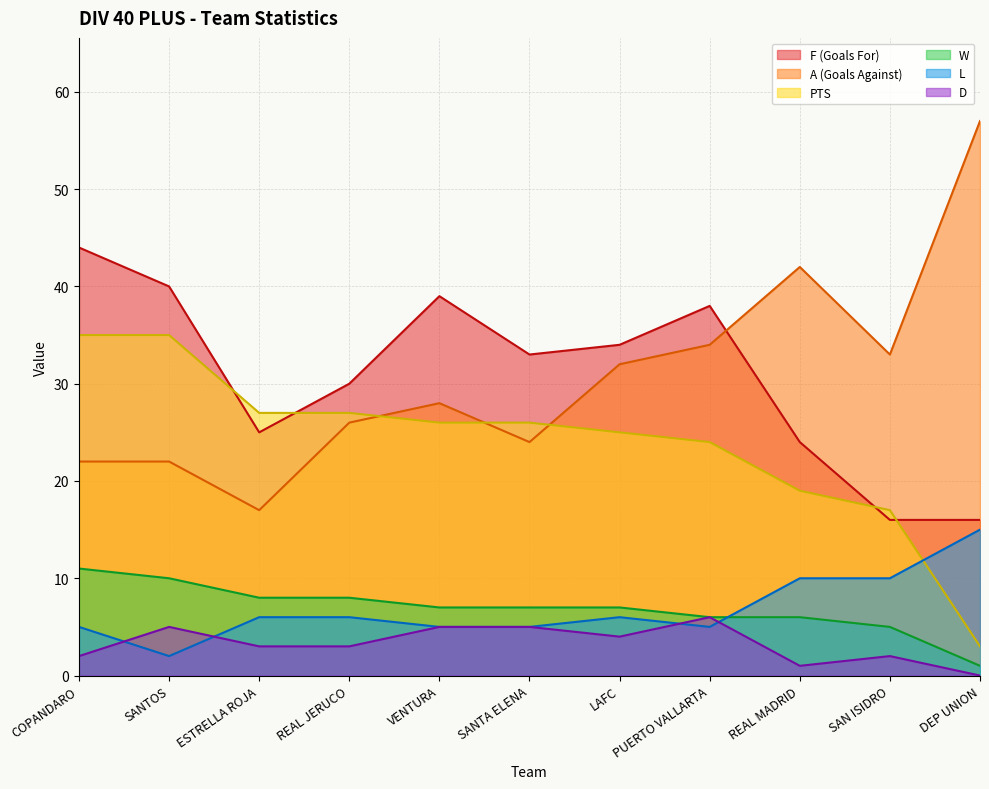

What position from the right is SAN ISIDRO?

2